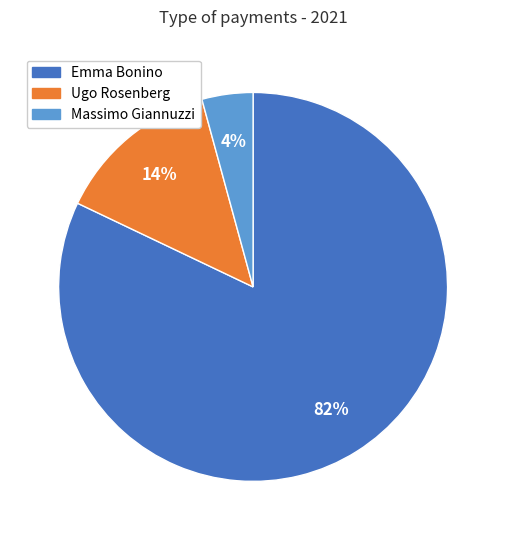

Rank the categories by value from highest to lowest.

Emma Bonino, Ugo Rosenberg, Massimo Giannuzzi